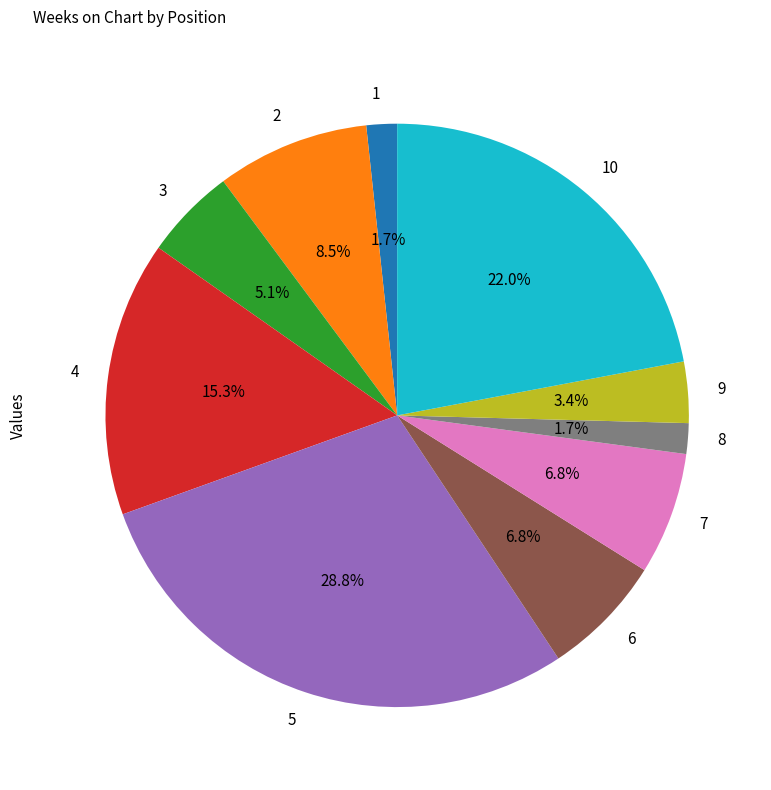

Does any single category account for the majority?

No